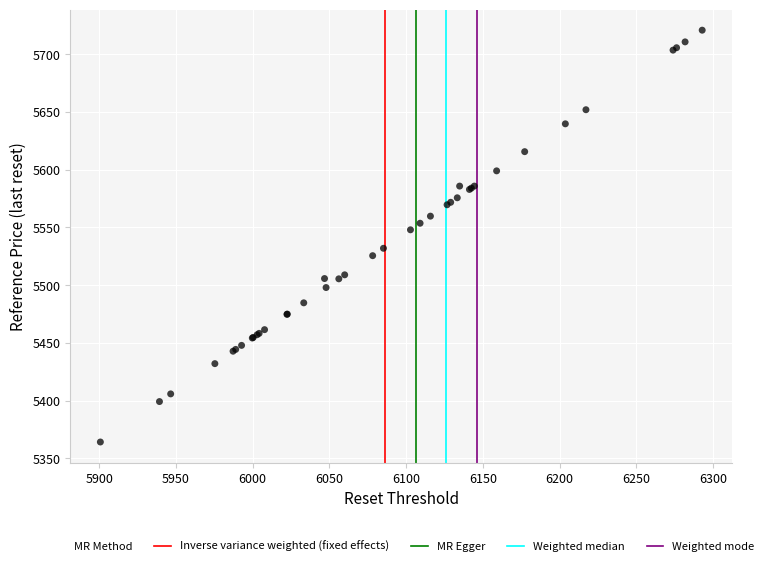

What Y value in the scatter plot is closest to 5542?

5548.0